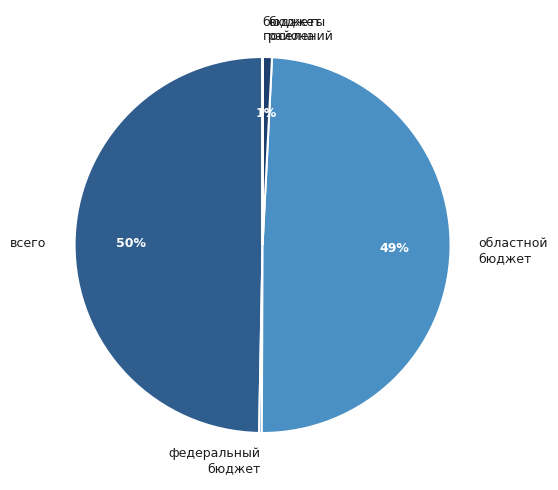

To the nearest percent, what is the combined percentage of всего and бюджет района?

51%